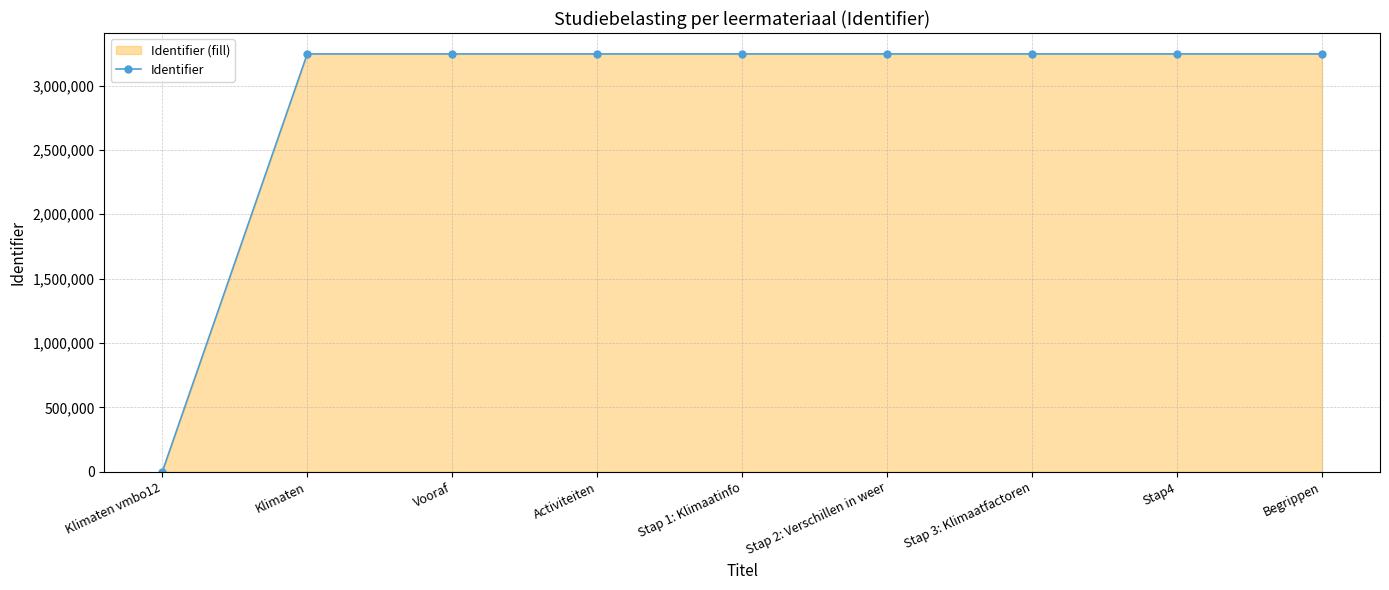

What value does the data have at Activiteiten?

3245364